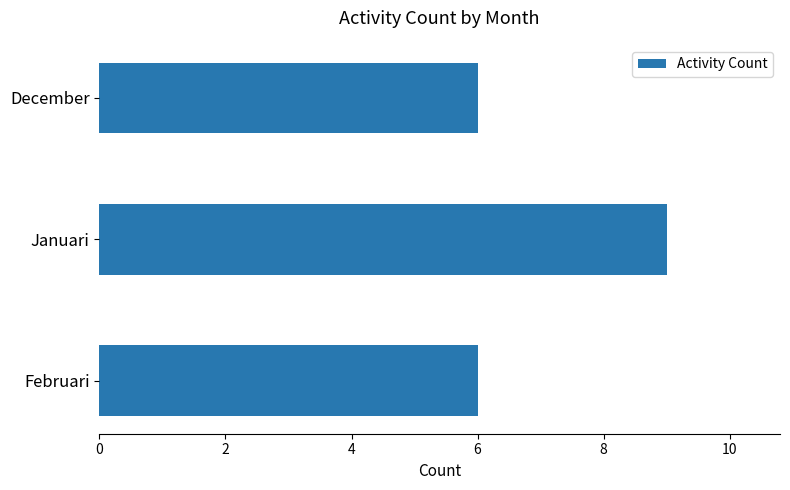

Reading bottom to top, transcribe all the data shown in this chart.

6	9	6